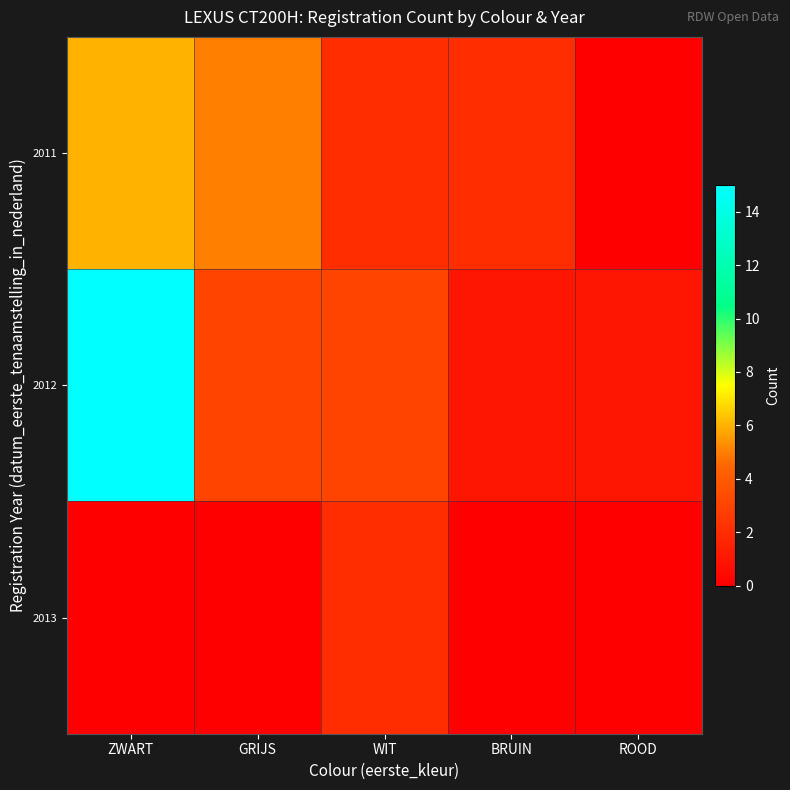

At which category is the sum across all series the highest?

ZWART